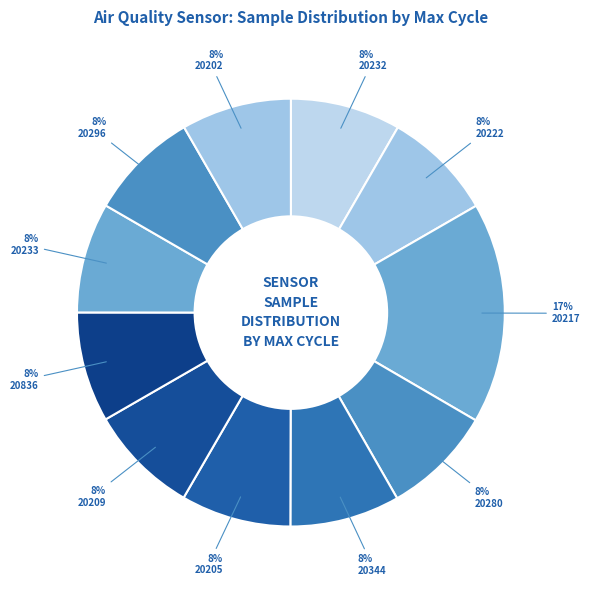

Which slice is the largest?

20217